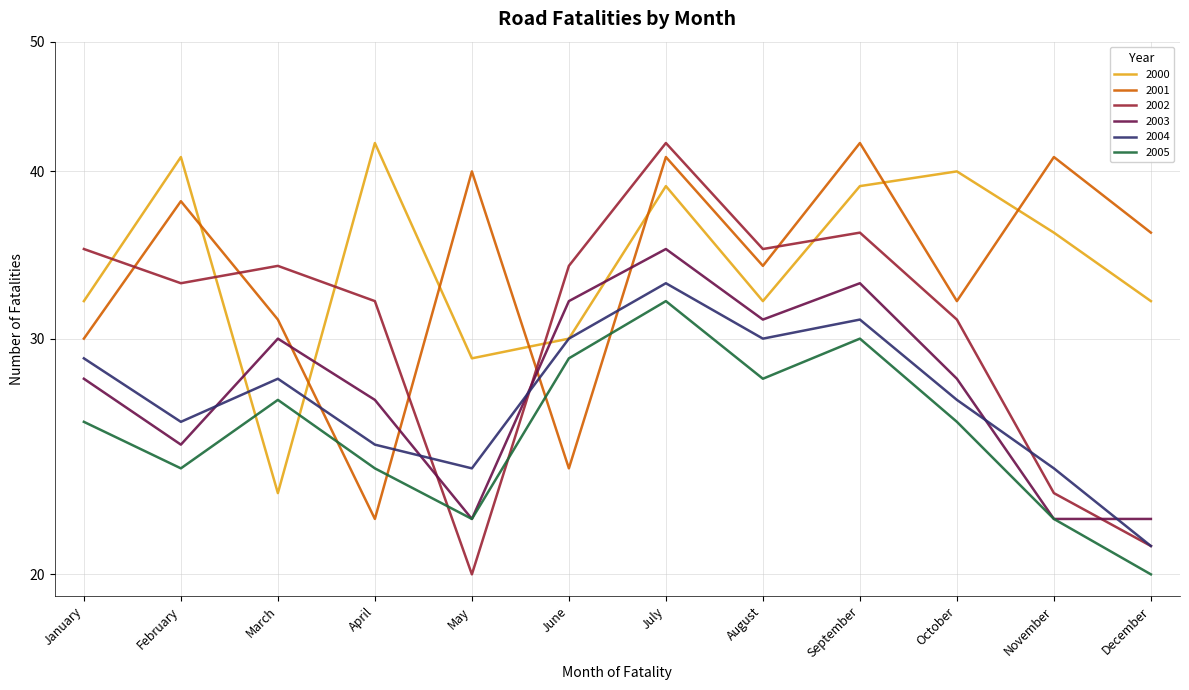

True or false: 2004 has more than 2 points higher than both neighbors.

True